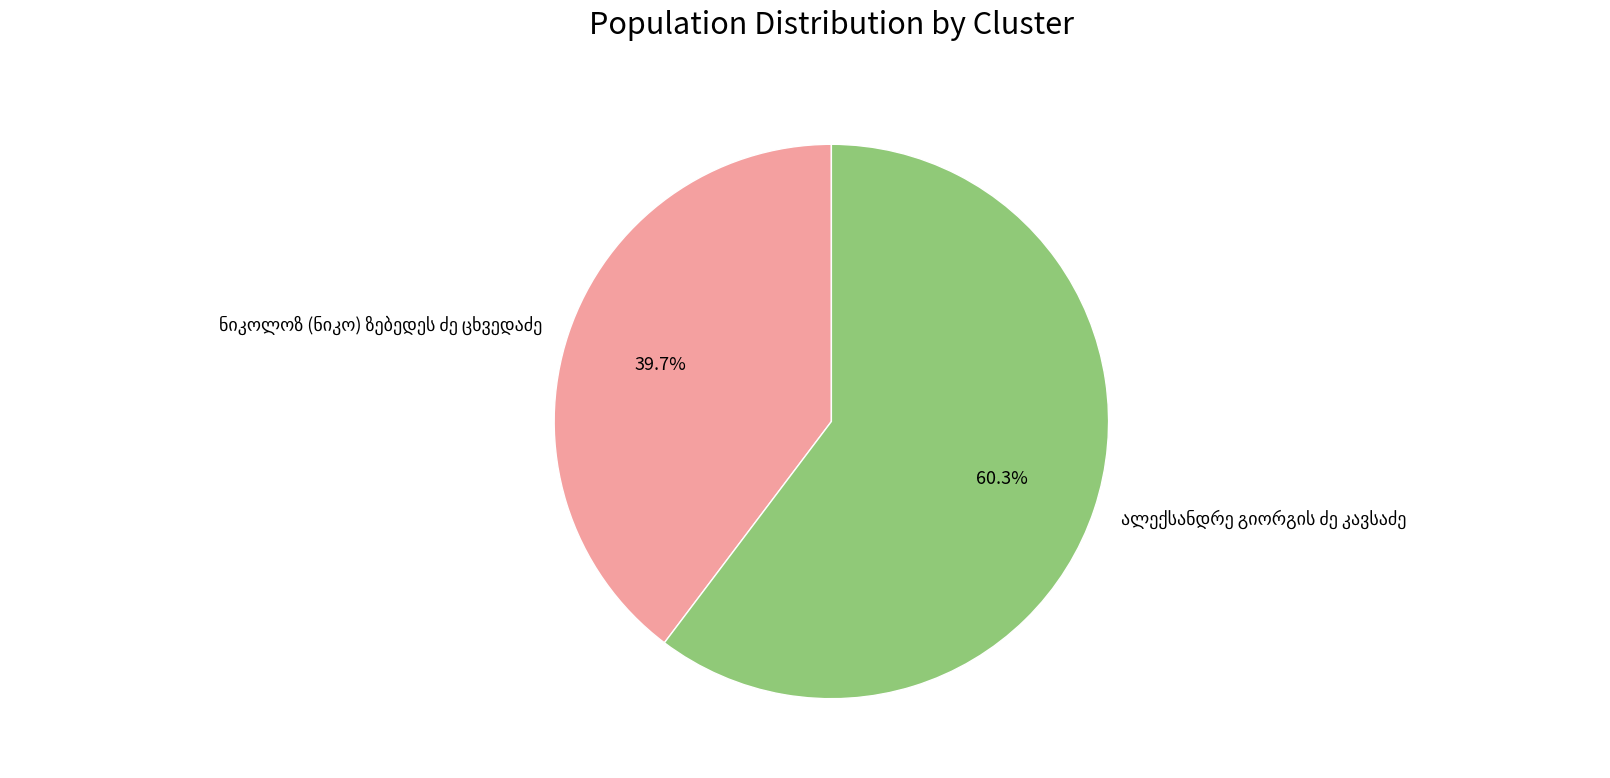

Count the number of slices in the pie.

2